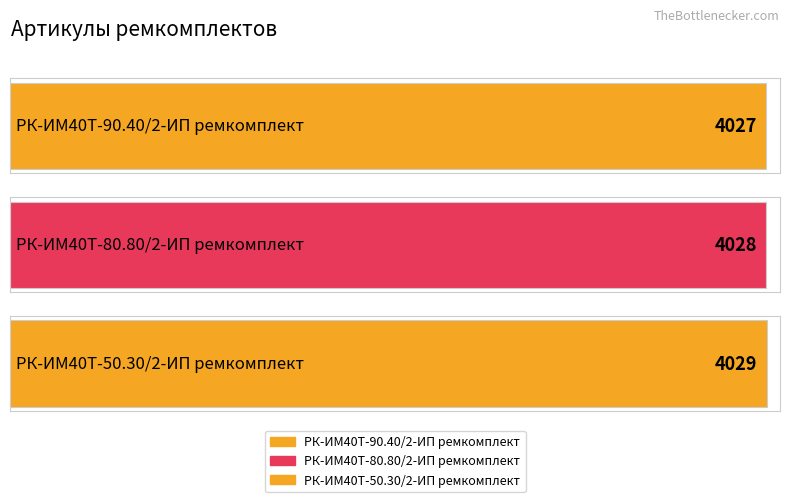

List the labels in order of value, largest first.

РК-ИМ40T-50.30/2-ИП ремкомплект, РК-ИМ40T-80.80/2-ИП ремкомплект, РК-ИМ40T-90.40/2-ИП ремкомплект